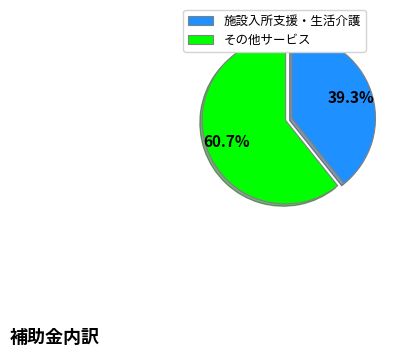

To the nearest percent, what is the difference between the largest and smallest slice percentages?

21%